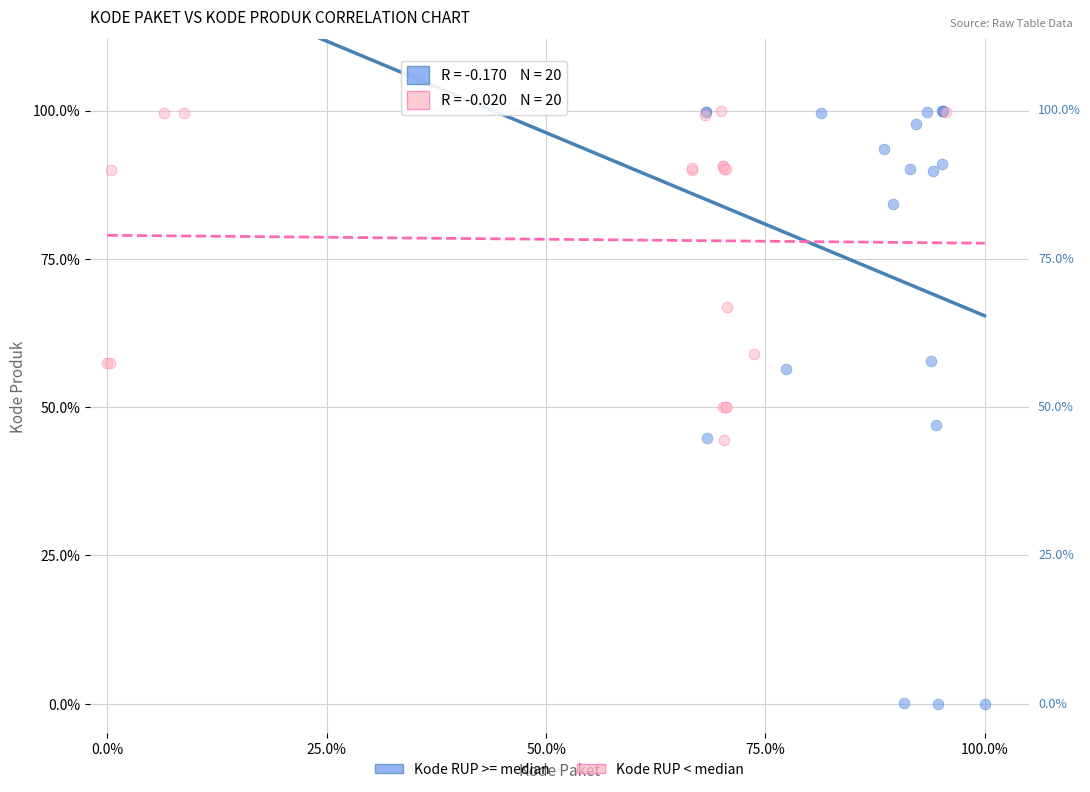

Which series has the largest Y range (max minus min)?

Kode RUP >= median